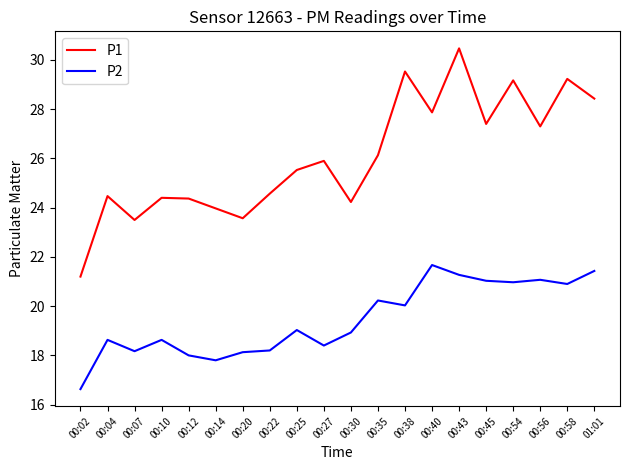

Where is the first local maximum for P1?

00:04